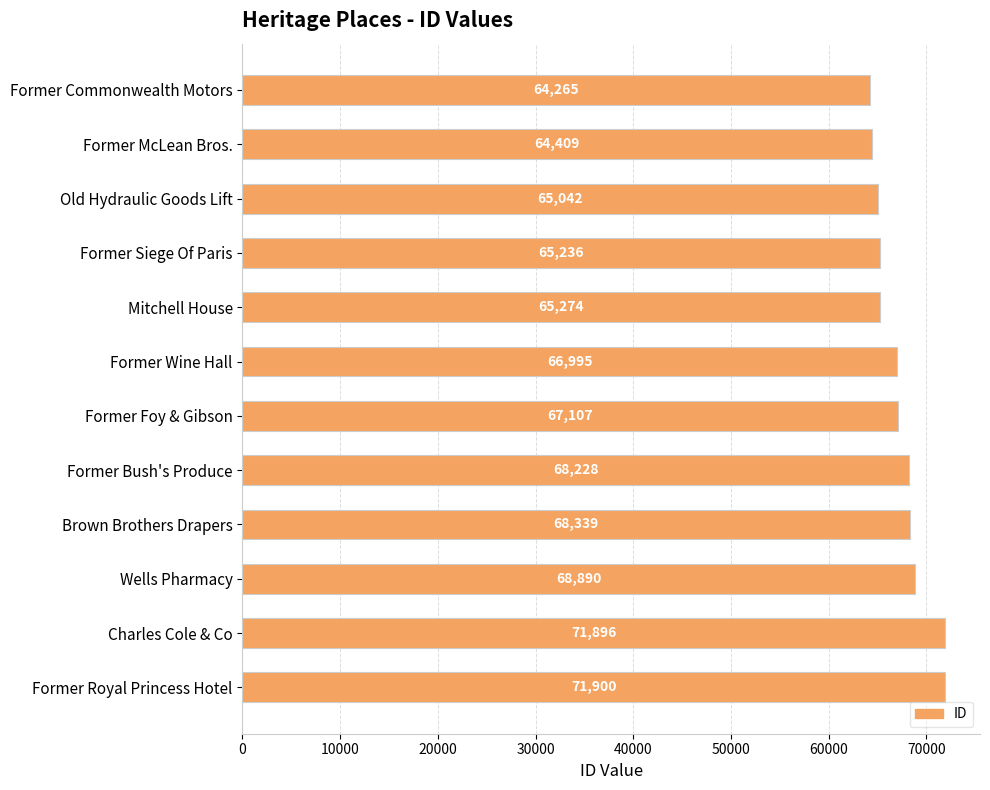

What is the minimum value shown in the chart?

64265